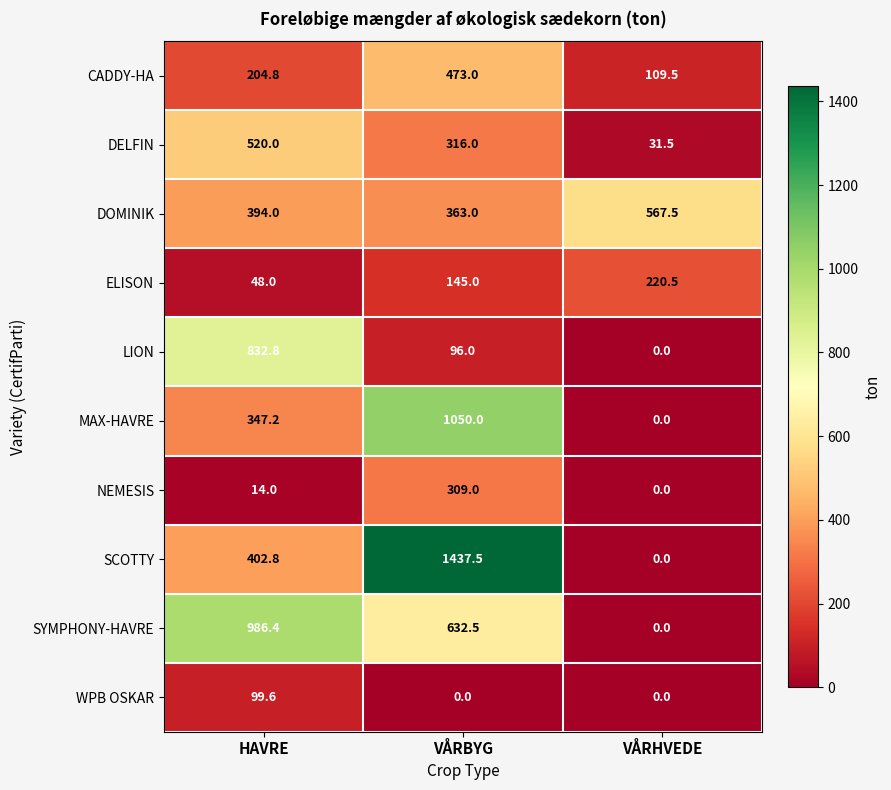

The DELFIN series shows 454.0 at VÅRBYG. True or false?

False